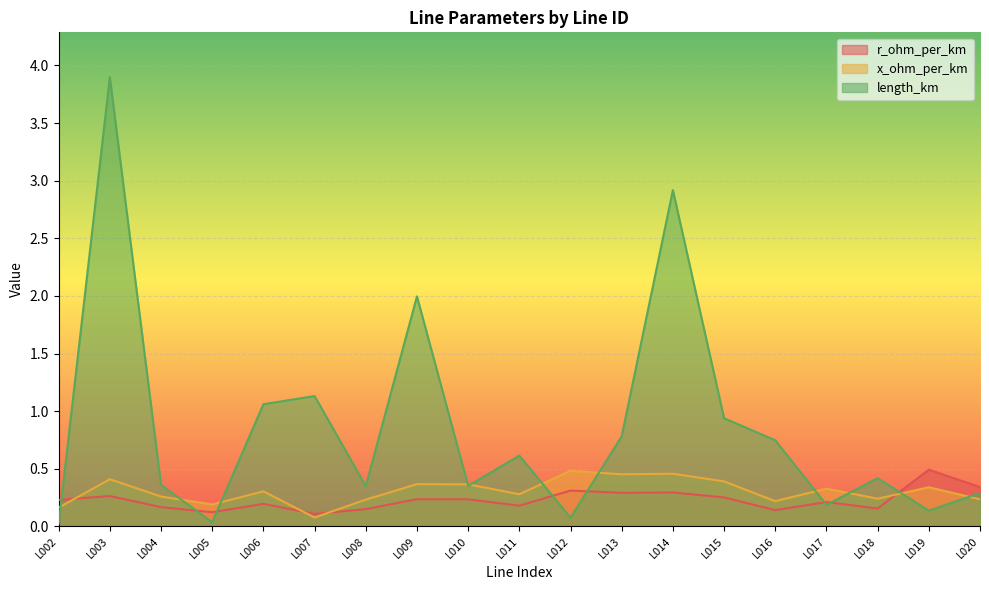

At which category is the sum across all series the highest?

L003